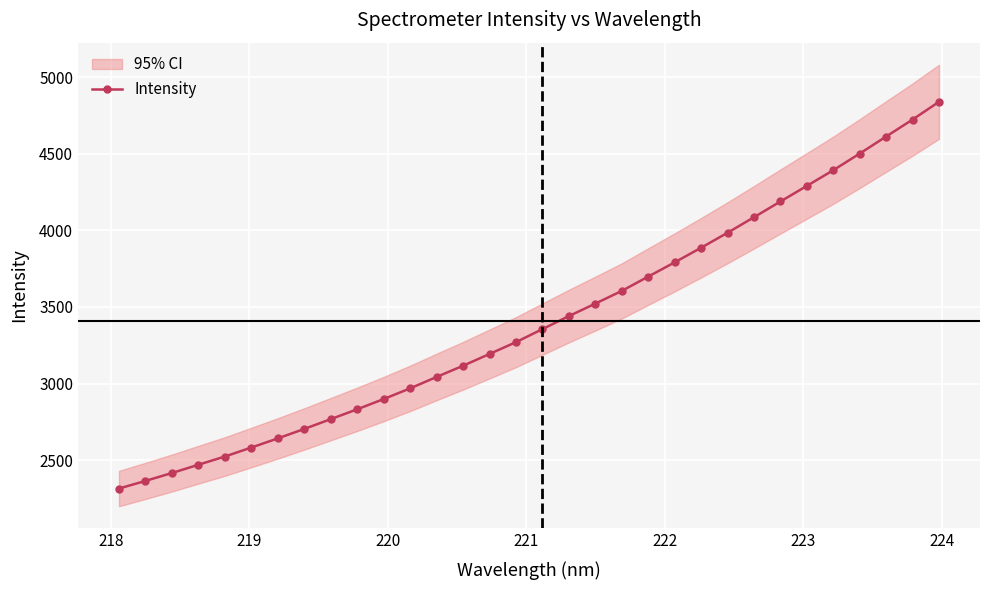

What is the highest value of the Intensity series?

4840.0